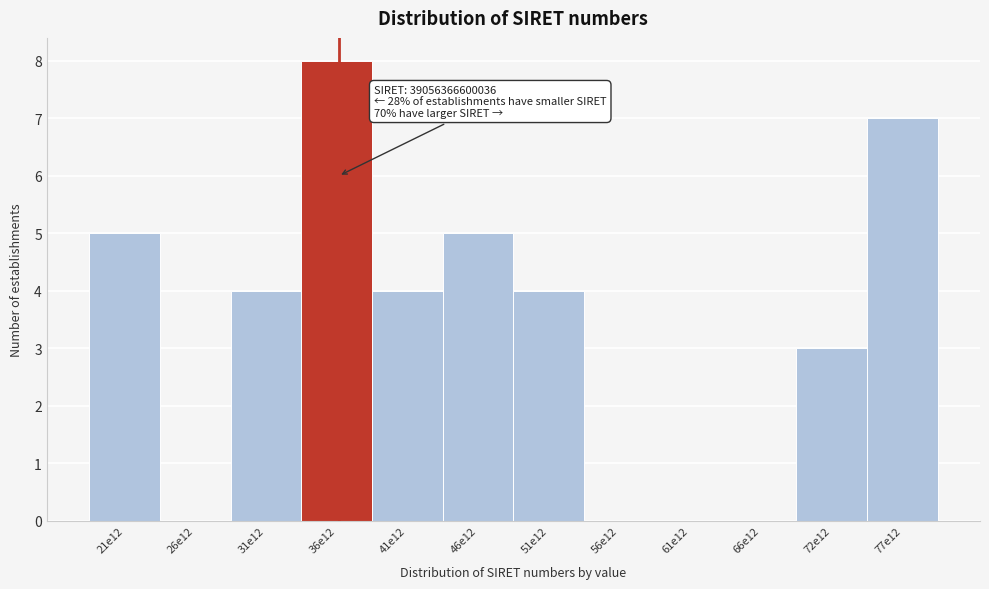

Reading right to left, list all the values displayed in this chart.

77e12=7	72e12=3	66e12=0	61e12=0	56e12=0	51e12=4	46e12=5	41e12=4	36e12=8	31e12=4	26e12=0	21e12=5